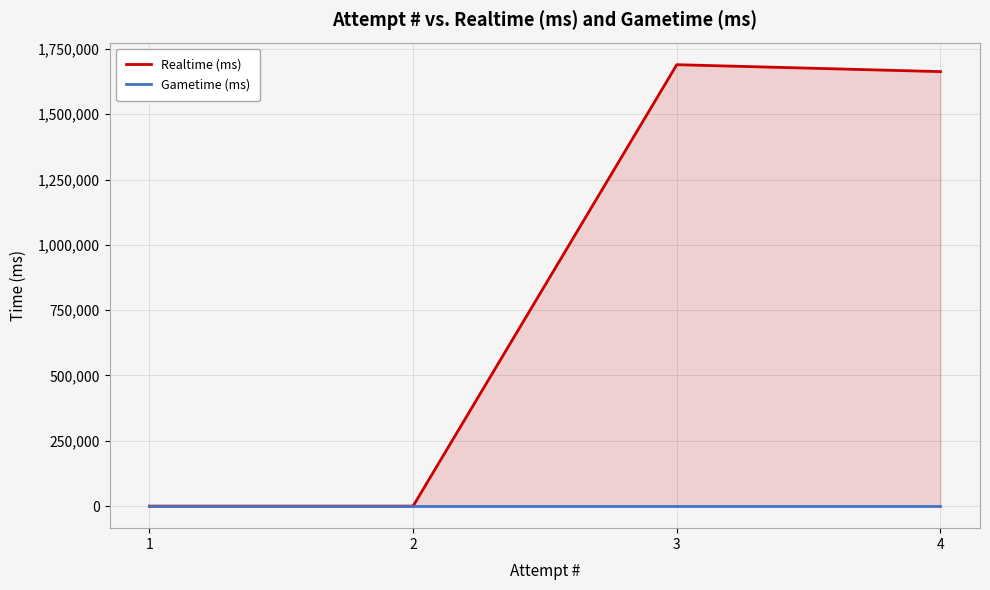

What are all the series names shown in the legend?

Realtime (ms), Gametime (ms)